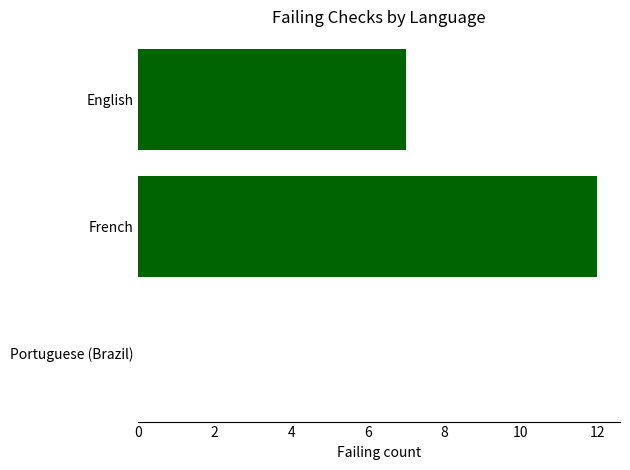

What is the change in value from English to Portuguese (Brazil)?

-7